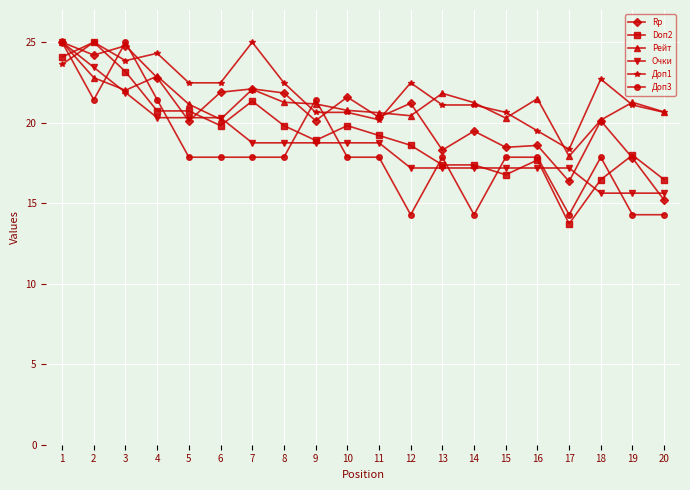

What is the value of the Doп2 point at the 1st from the left?

24.1